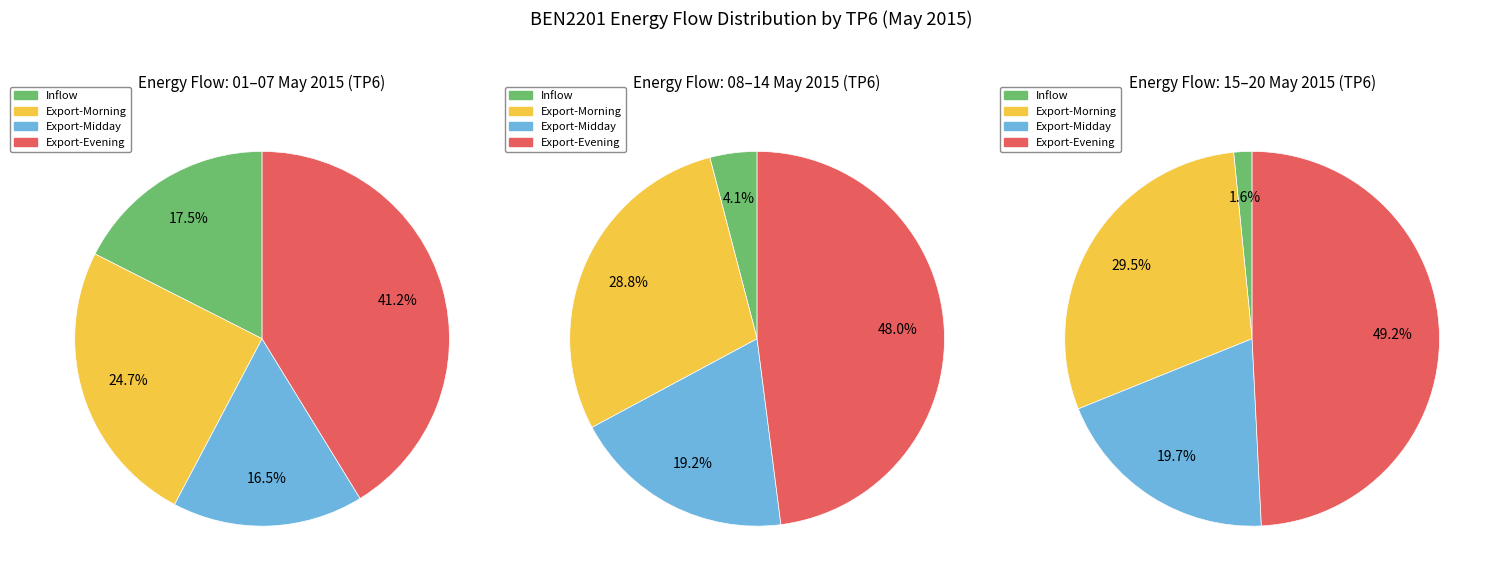

Is there a majority slice in this chart?

No